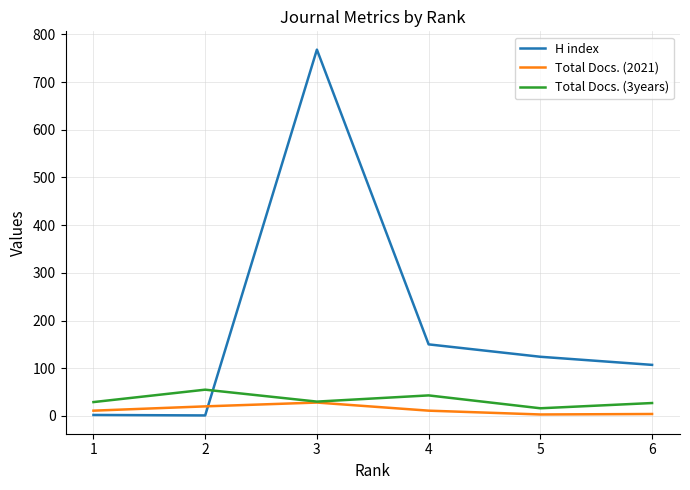

True or false: Total Docs. (2021) and Total Docs. (3years) cross at least once.

False